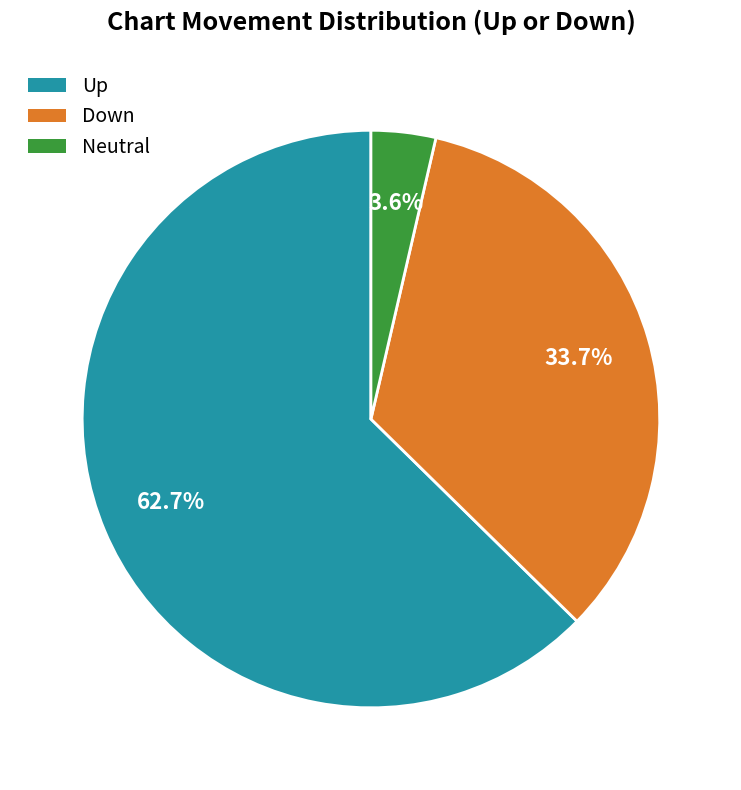

Is there any slice that represents more than half of the pie?

Yes